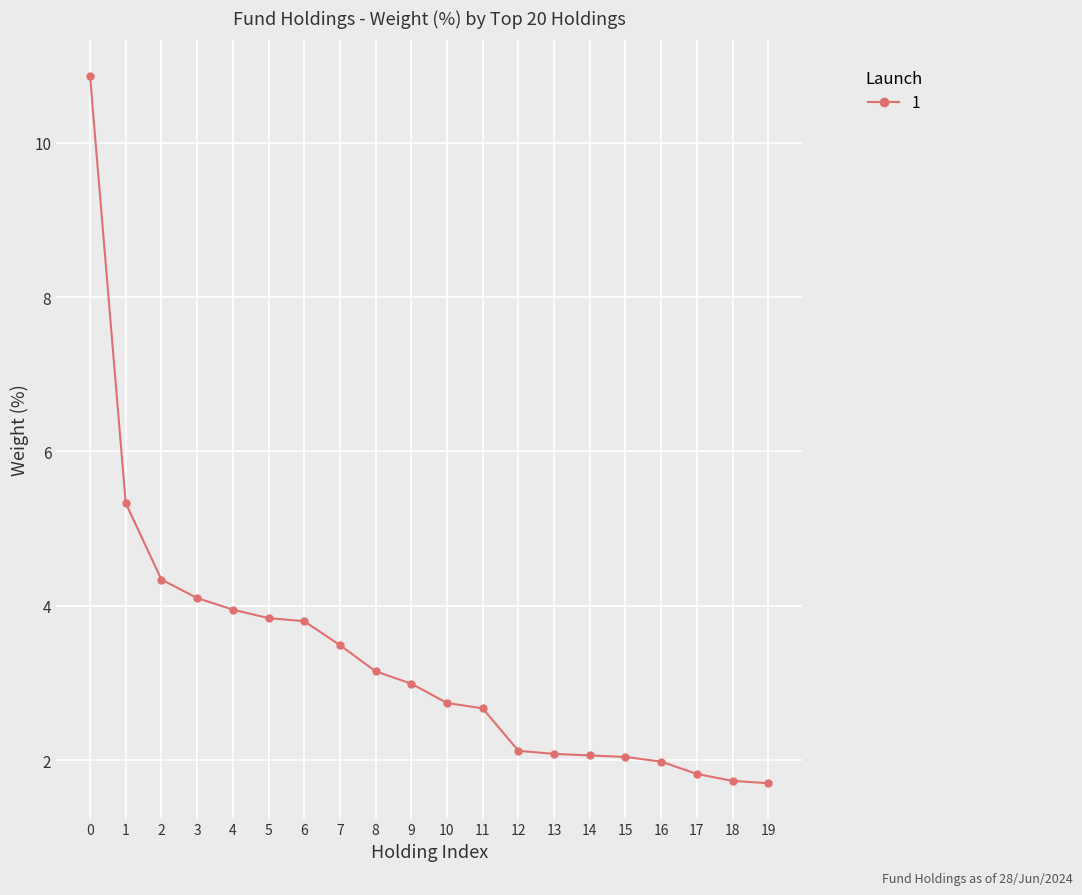

How many distinct data groups are displayed?

1